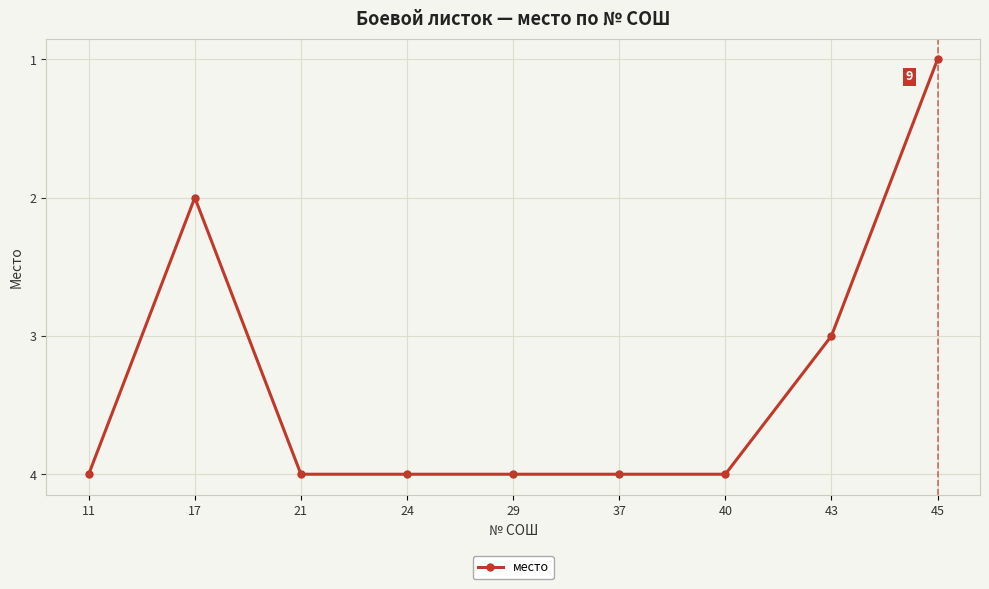

What is the maximum value shown in the chart?

4